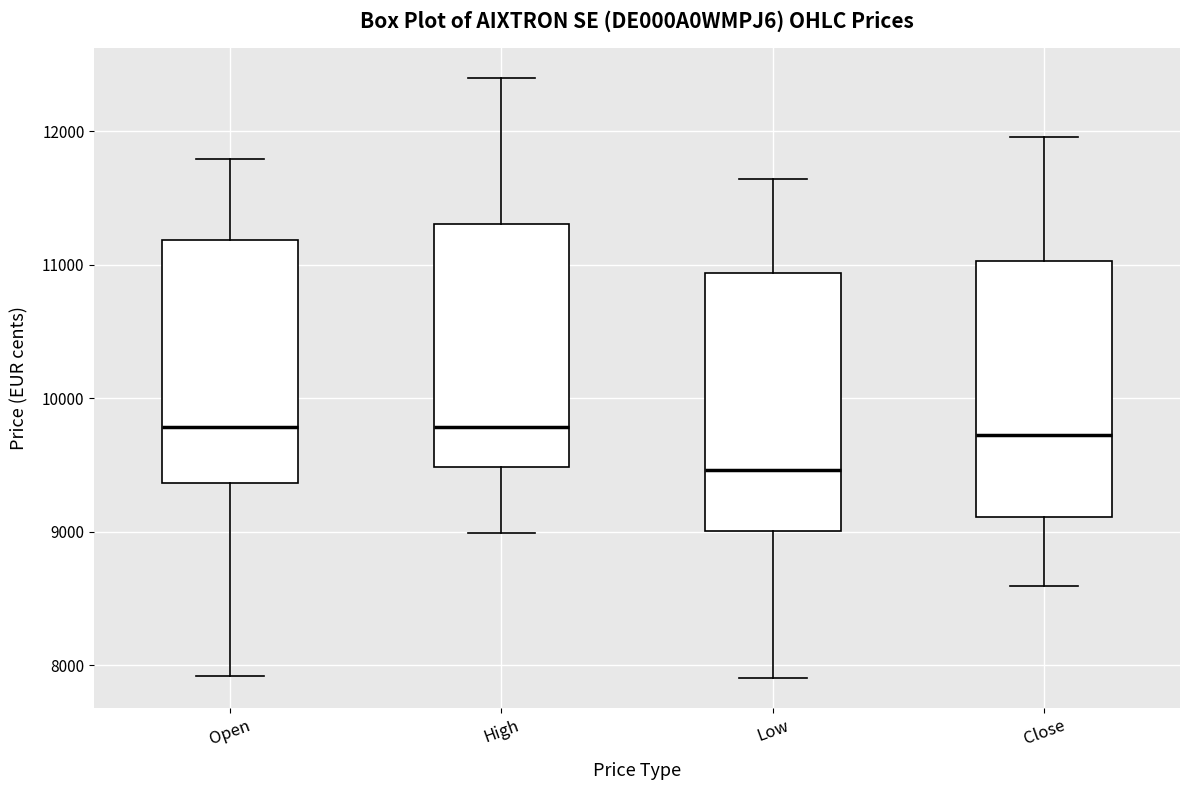

Which box has the lowest median line?

Low